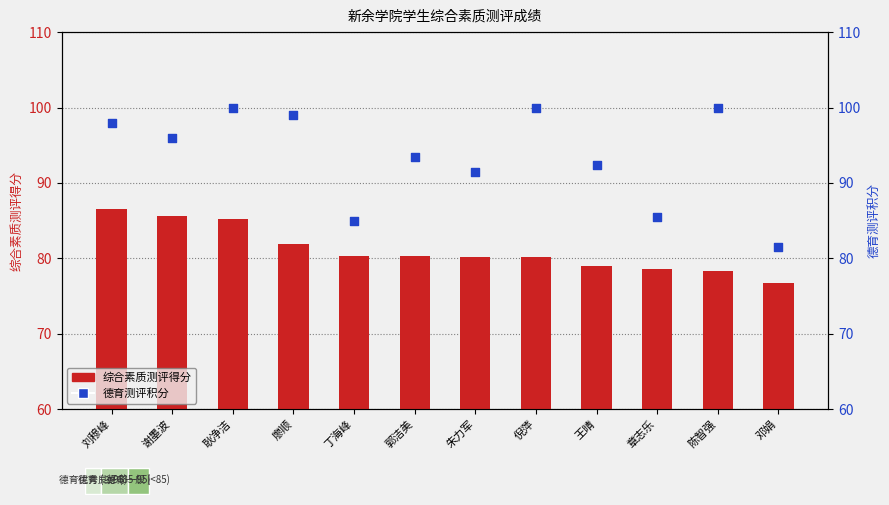

Which series reaches the minimum Y coordinate?

综合素质测评得分